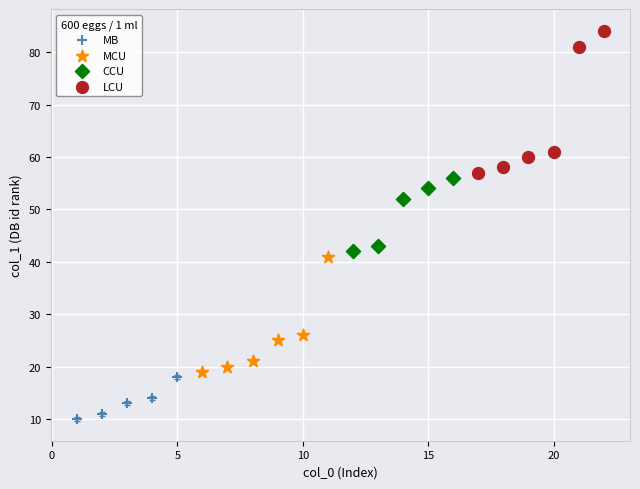

Which series reaches the minimum Y coordinate?

MB